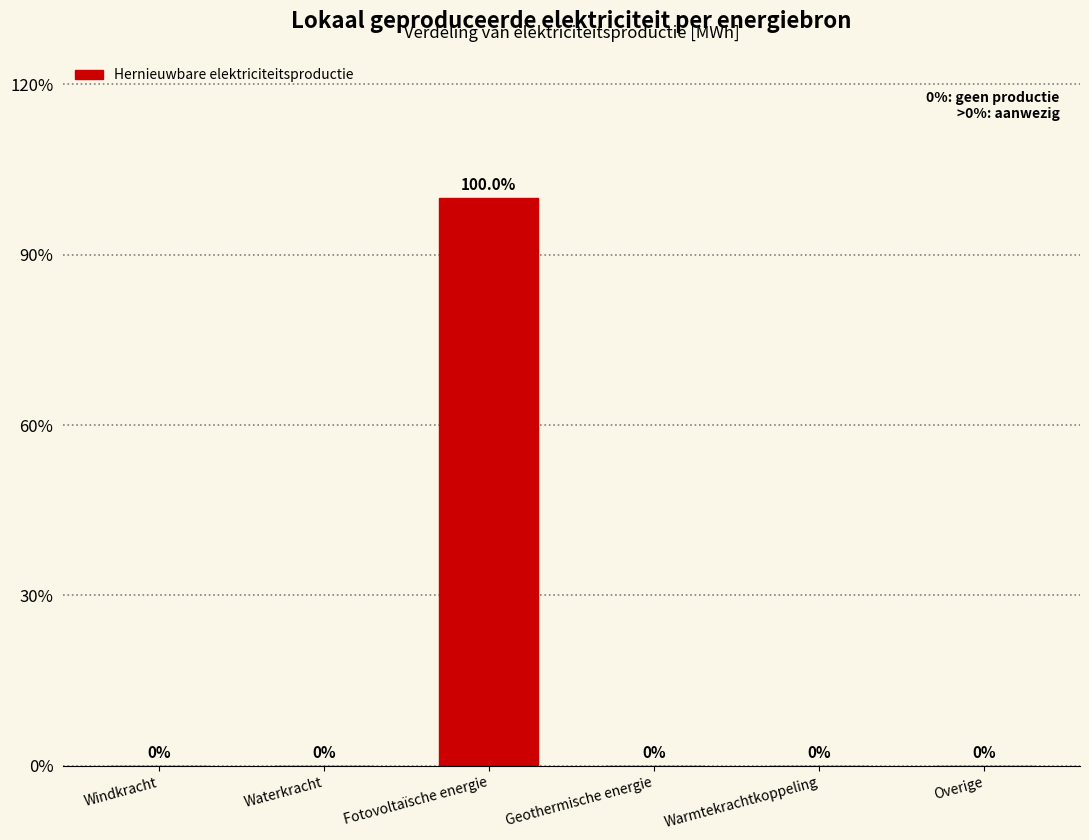

Reading left to right, what are all the values shown in this chart?

Windkracht=0	Waterkracht=0	Fotovoltaïsche energie=100	Geothermische energie=0	Warmtekrachtkoppeling=0	Overige=0